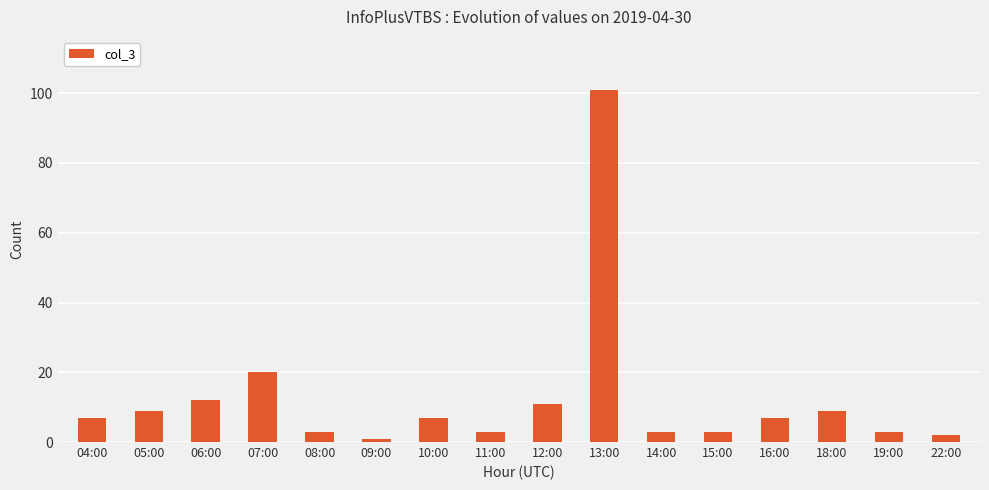

Is it true that the value at 04:00 is 3?

False